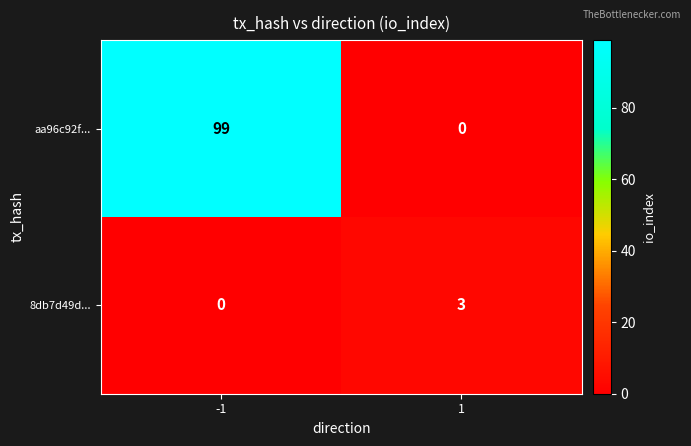

Which series changed the most between -1 and 1?

aa96c92f...